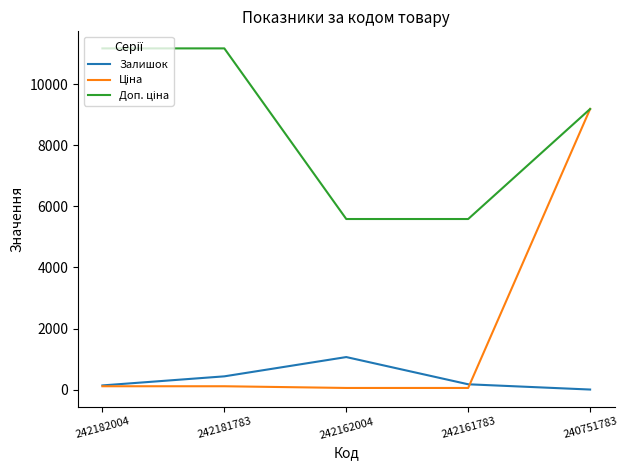

How many interior local peaks does the Залишок series have?

1